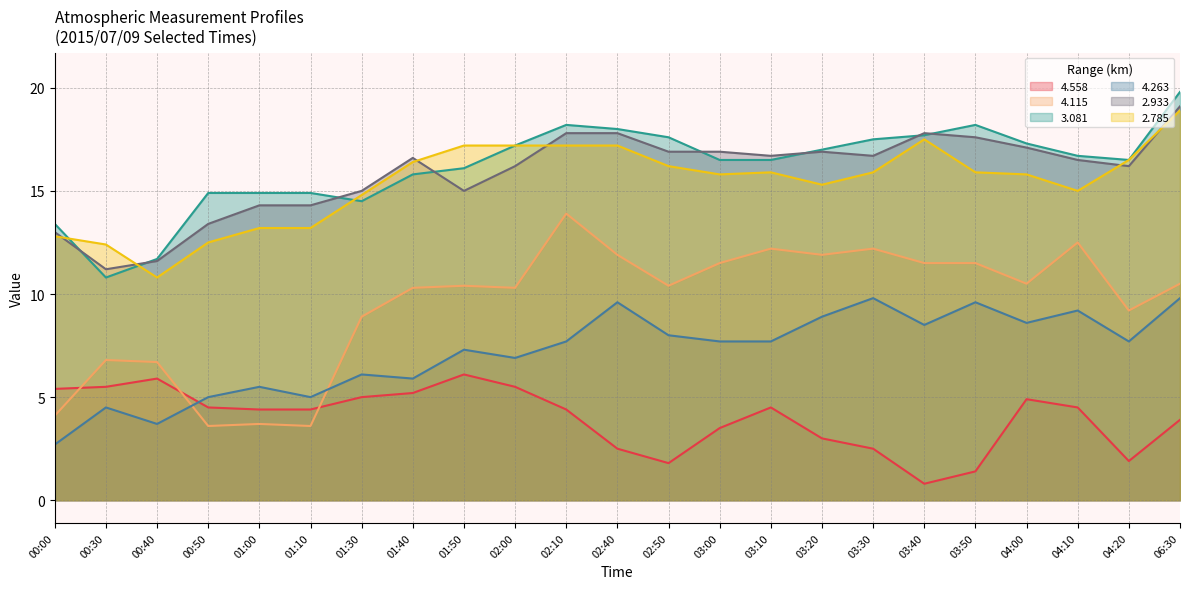

In   2.785, how many points are lower than both neighbors (excluding endpoints)?

4